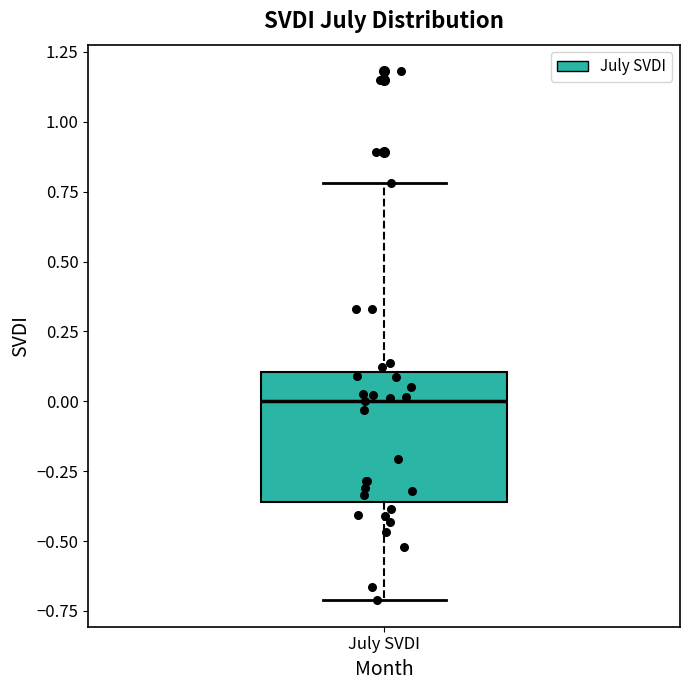

Where does the lower whisker of the box for July SVDI end on the y-axis? The values are not printed on the chart, so give them approximately, as read against the axis.

-0.70